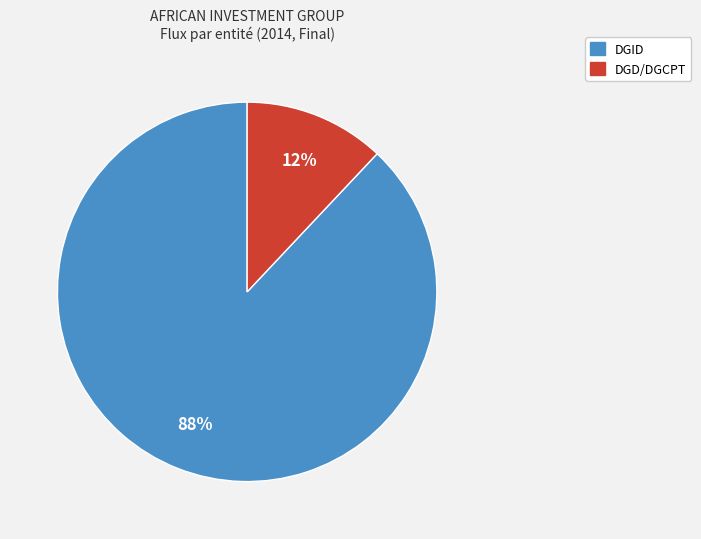

To the nearest percent, what is the average slice percentage?

50%